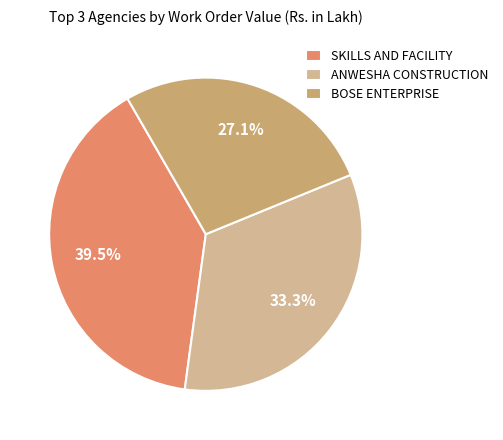

What is the smallest slice in the pie chart?

BOSE ENTERPRISE